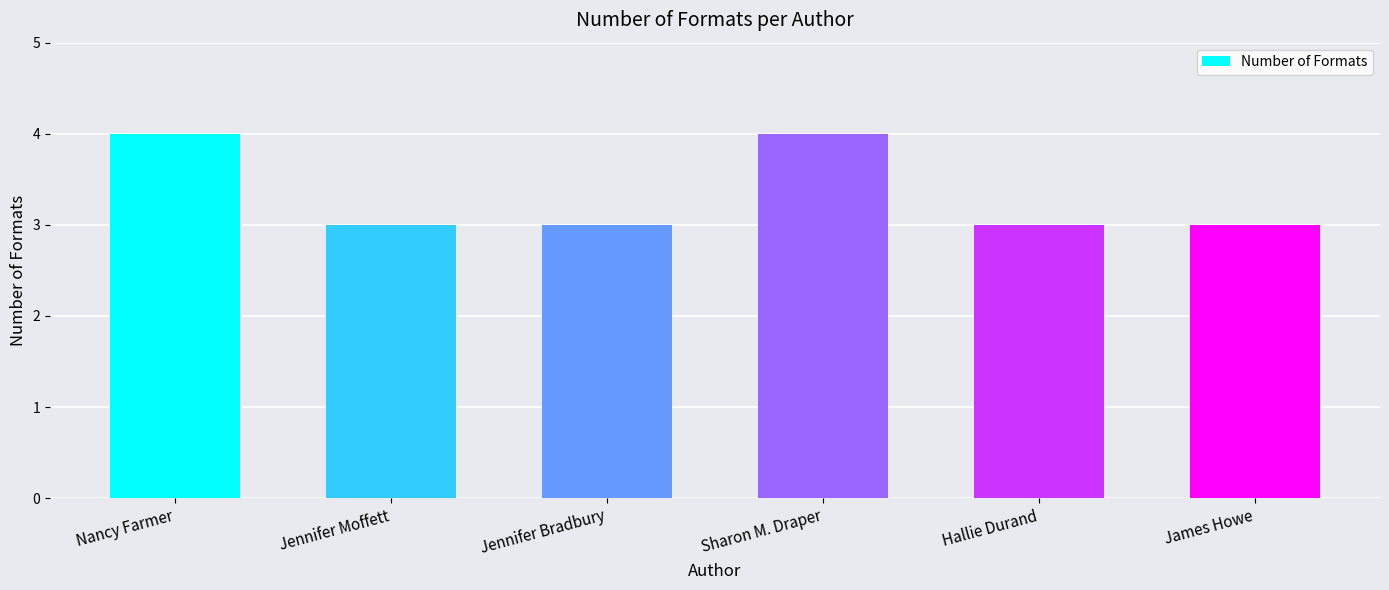

True or false: the data shows 3 at Jennifer Moffett.

True